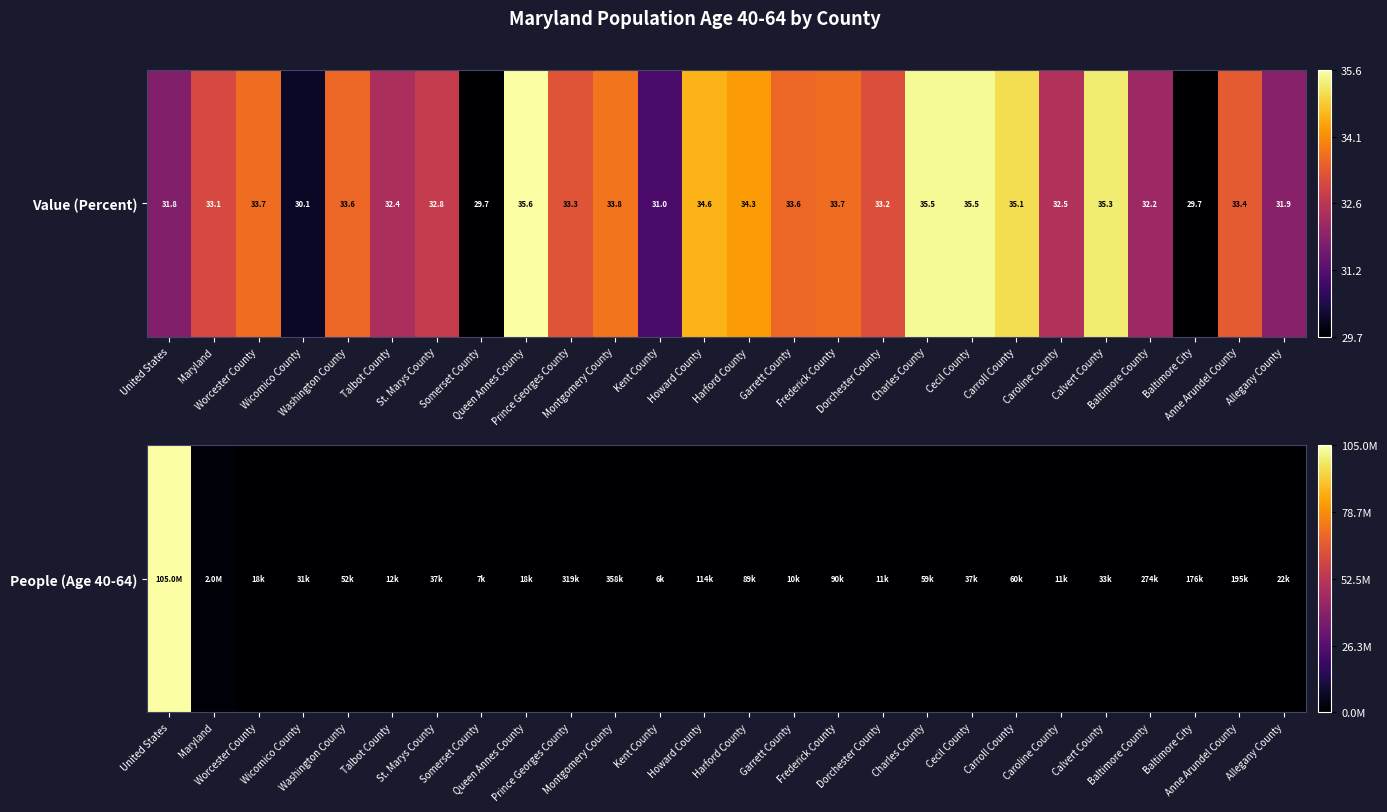

Which label corresponds to the largest value in the chart?

United States